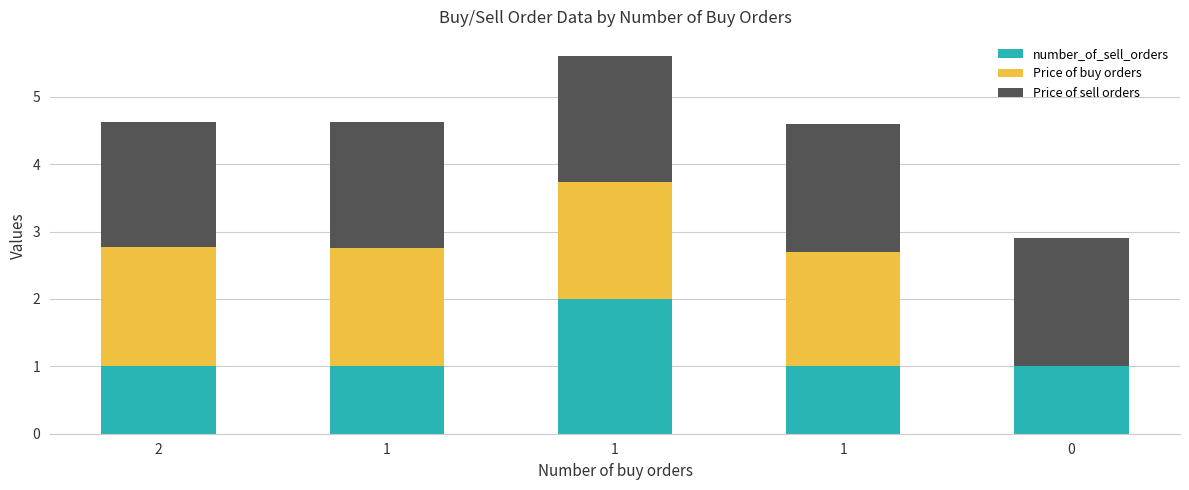

Count the number of categories in the chart.

5